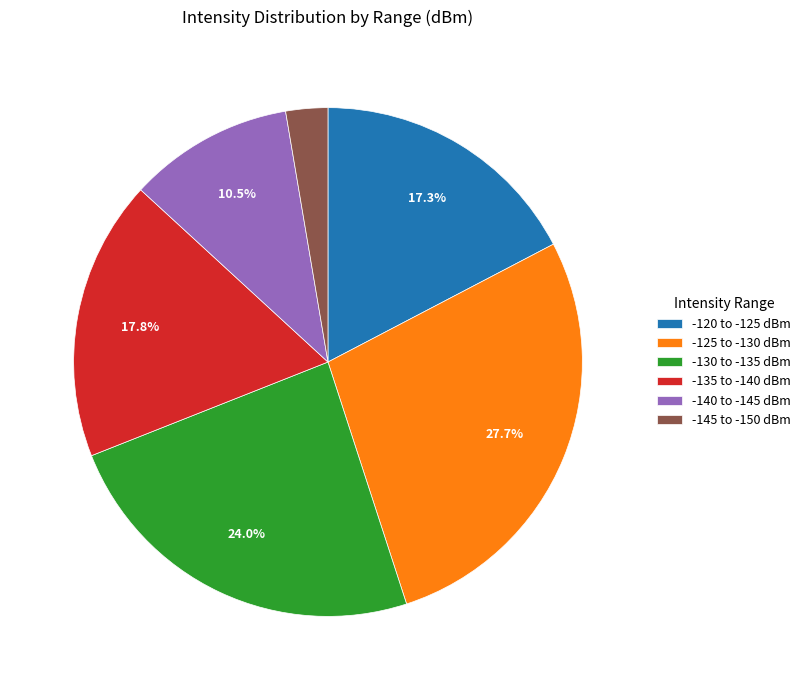

What percentage do -140 to -145 dBm and -130 to -135 dBm together represent?

34.5%